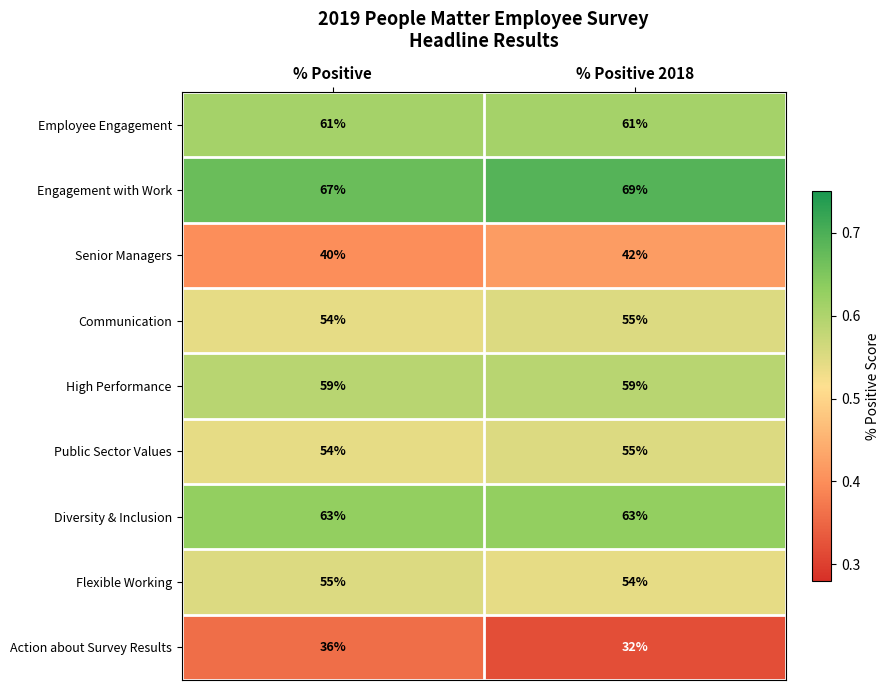

At which category is the sum across all series the highest?

% Positive 2018